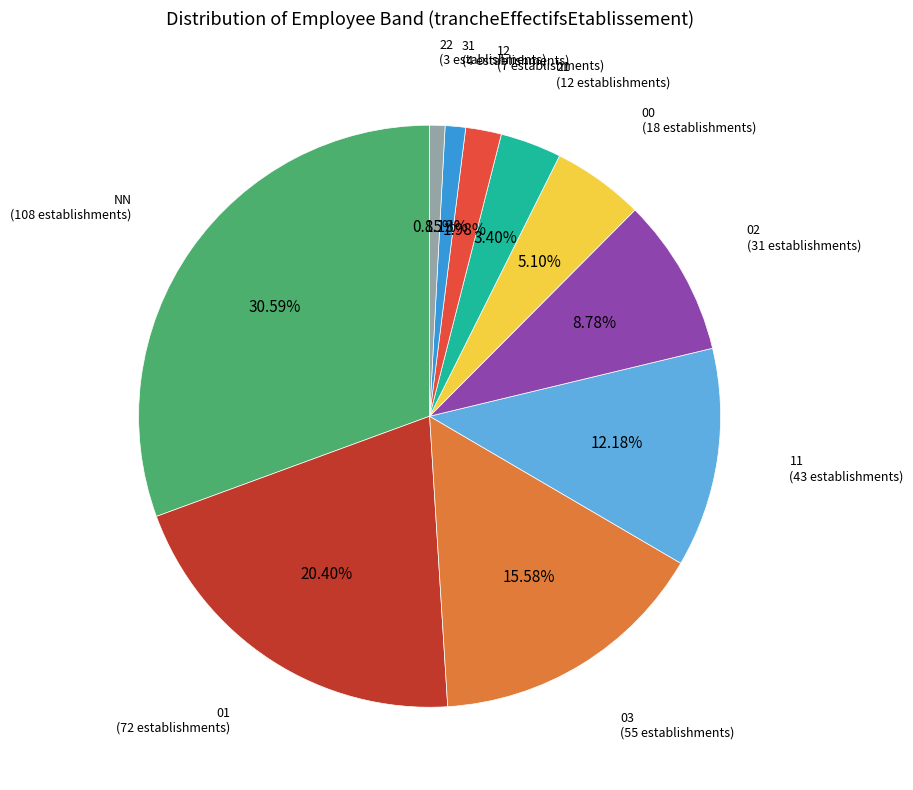

How many segments does this pie chart have?

10